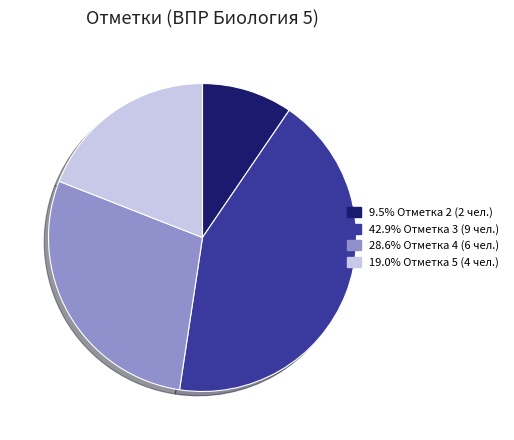

How many segments does this pie chart have?

4